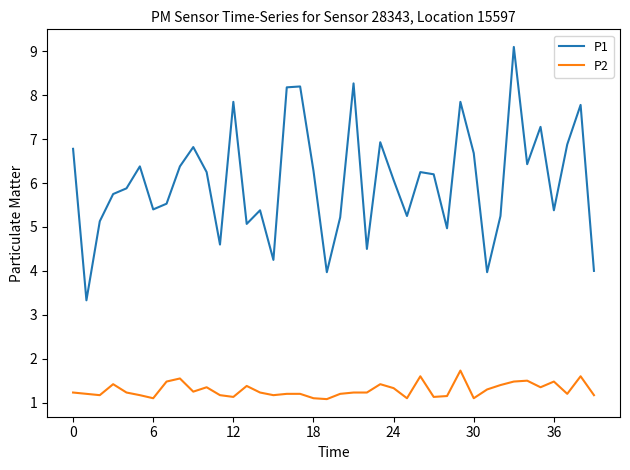

Rank the series by their maximum value, from highest to lowest.

P1, P2